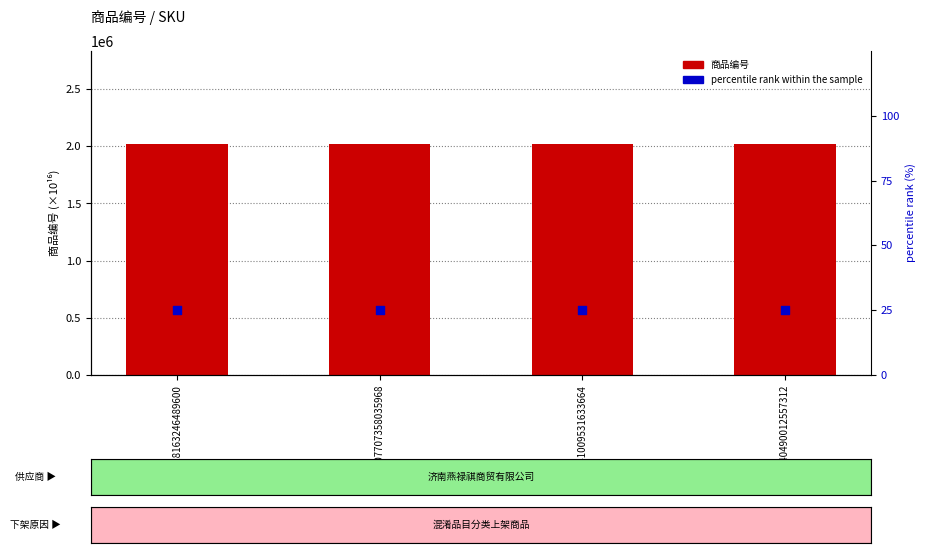

At how many categories does at least one series exceed 1189942?

4